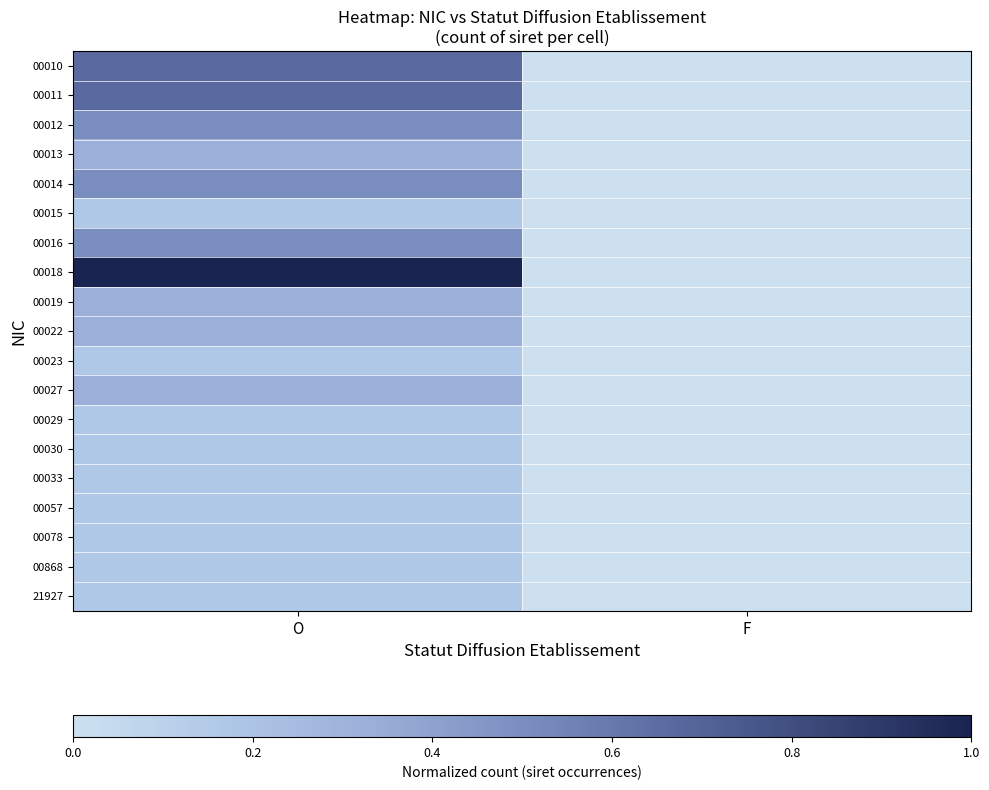

Reading left to right, list all the values displayed in this chart.

00010: O=0.7	F=0.0
00011: O=0.7	F=0.0
00012: O=0.5	F=0.0
00013: O=0.3	F=0.0
00014: O=0.5	F=0.0
00015: O=0.2	F=0.0
00016: O=0.5	F=0.0
00018: O=1.0	F=0.0
00019: O=0.3	F=0.0
00022: O=0.3	F=0.0
00023: O=0.2	F=0.0
00027: O=0.3	F=0.0
00029: O=0.2	F=0.0
00030: O=0.2	F=0.0
00033: O=0.2	F=0.0
00057: O=0.2	F=0.0
00078: O=0.2	F=0.0
00868: O=0.2	F=0.0
21927: O=0.2	F=0.0